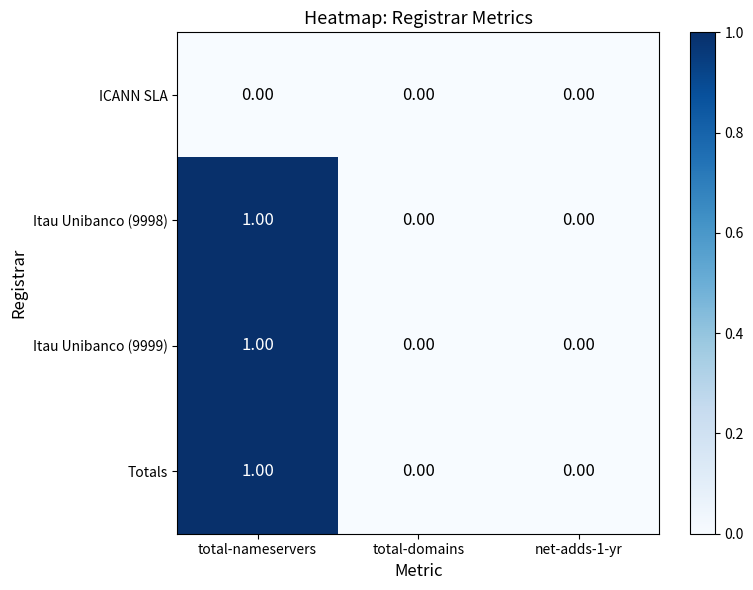

Is the value of Itau Unibanco (9998) at total-domains greater than the value of Totals at total-nameservers?

No